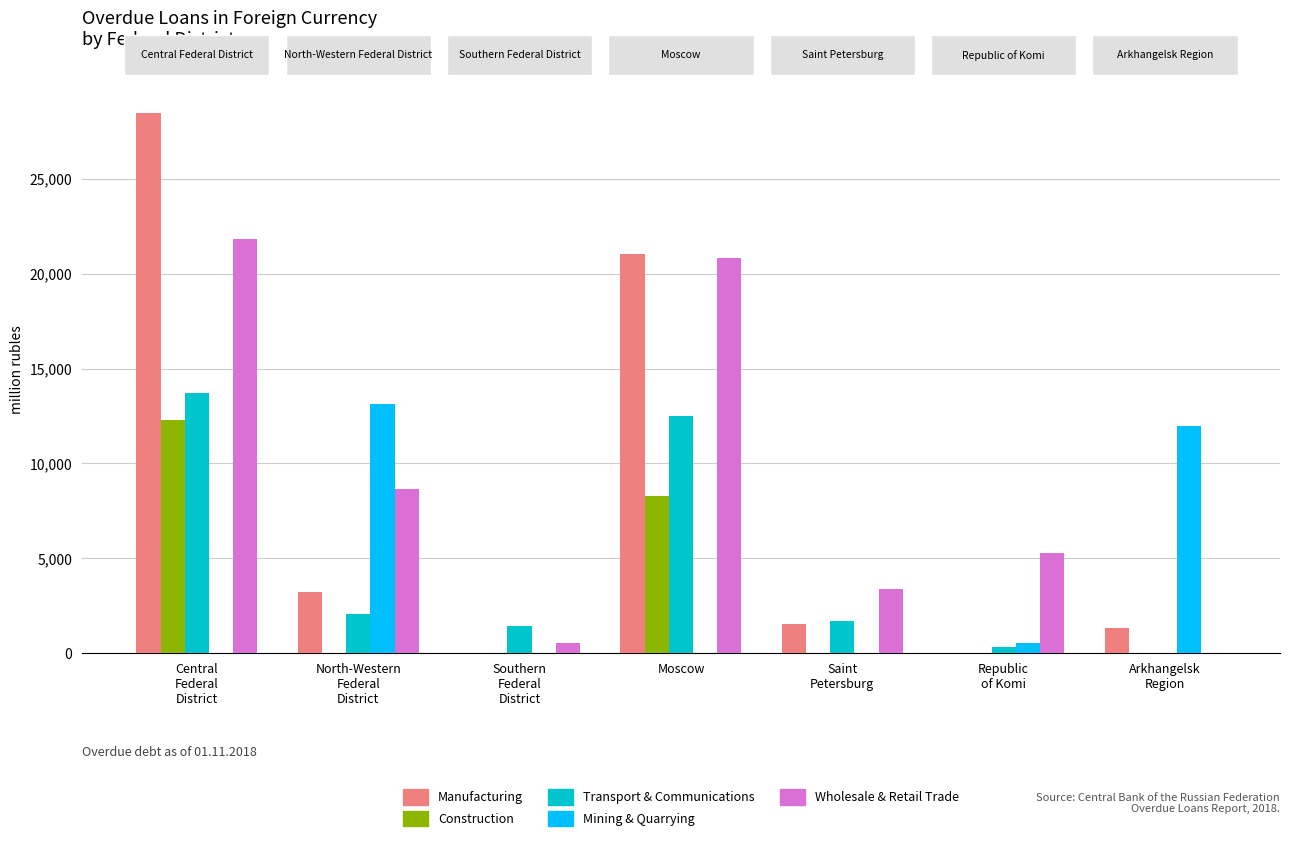

Count the number of categories in the chart.

7